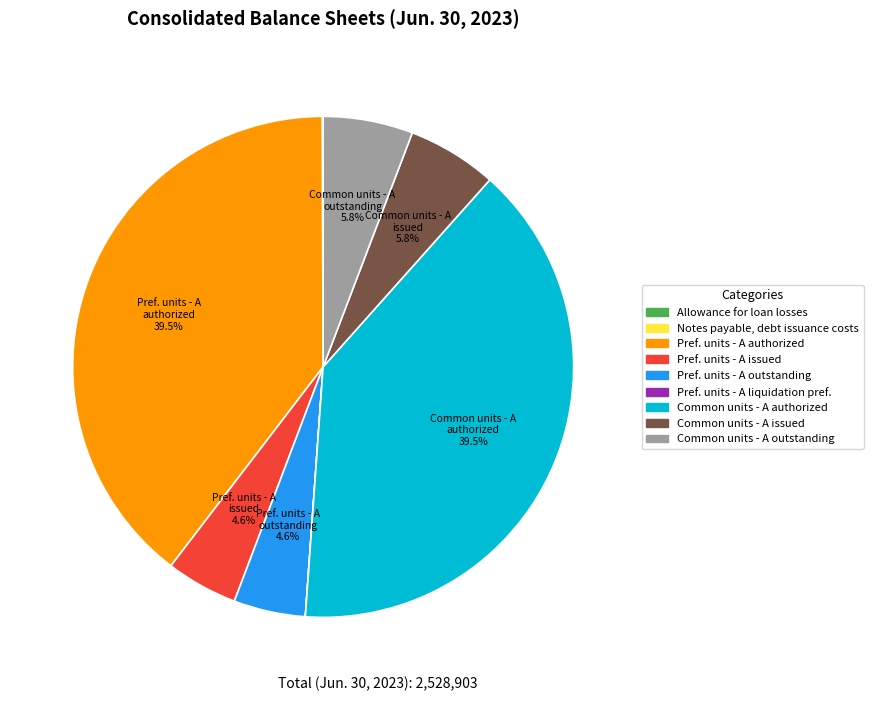

Is there any slice that represents more than half of the pie?

No